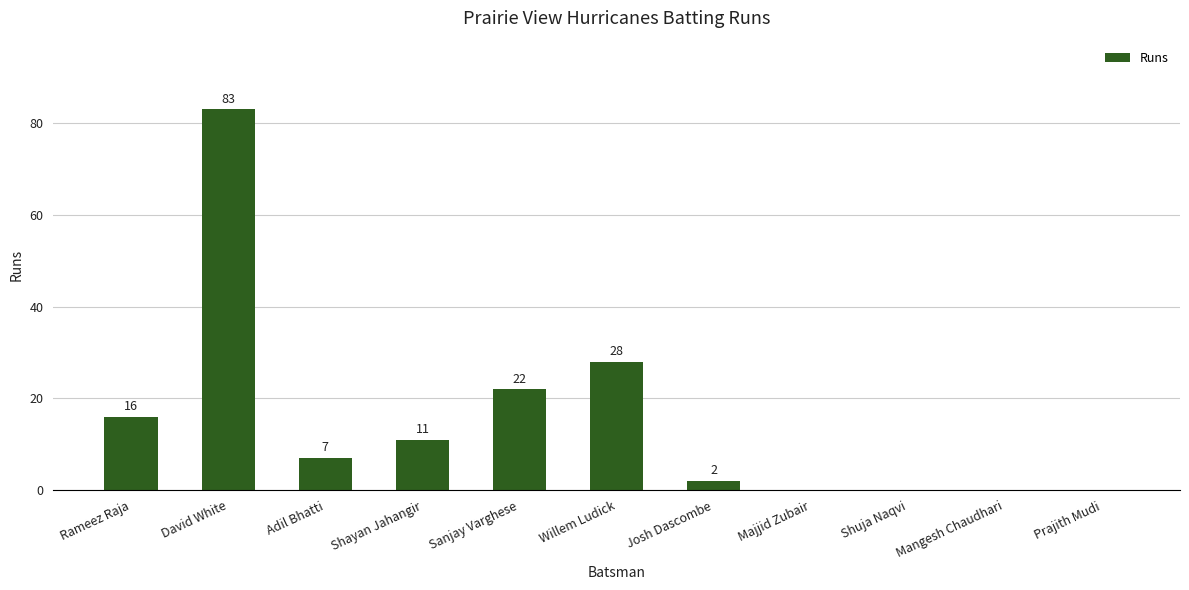

Which has a higher value, Mangesh Chaudhari or Willem Ludick?

Willem Ludick